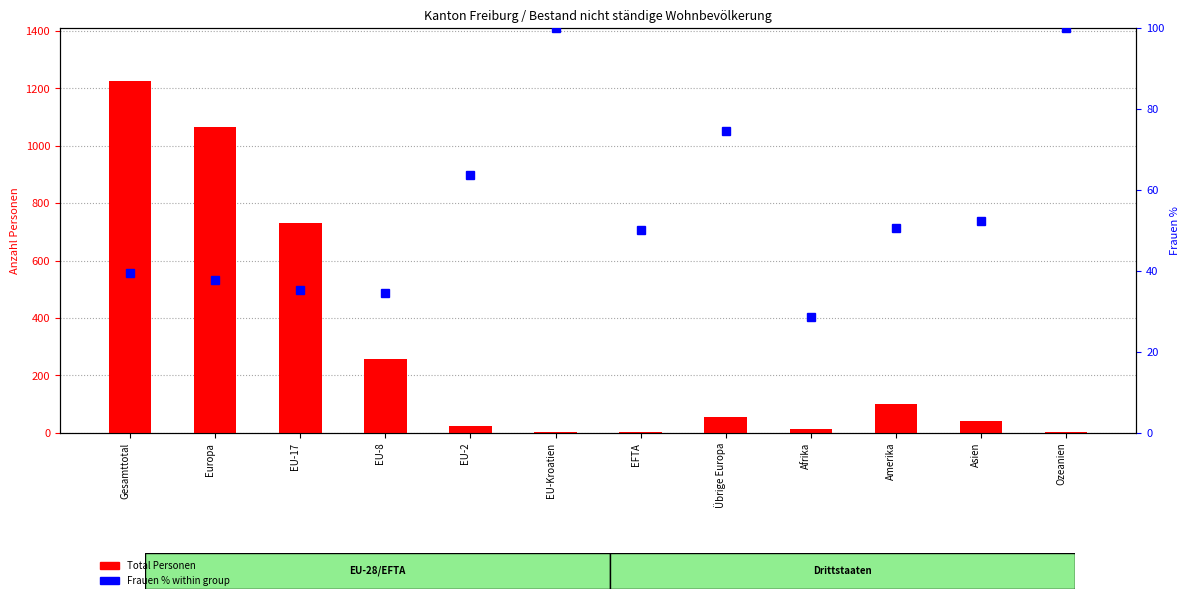

Between Europa and Übrige Europa, which series saw the biggest shift?

Total